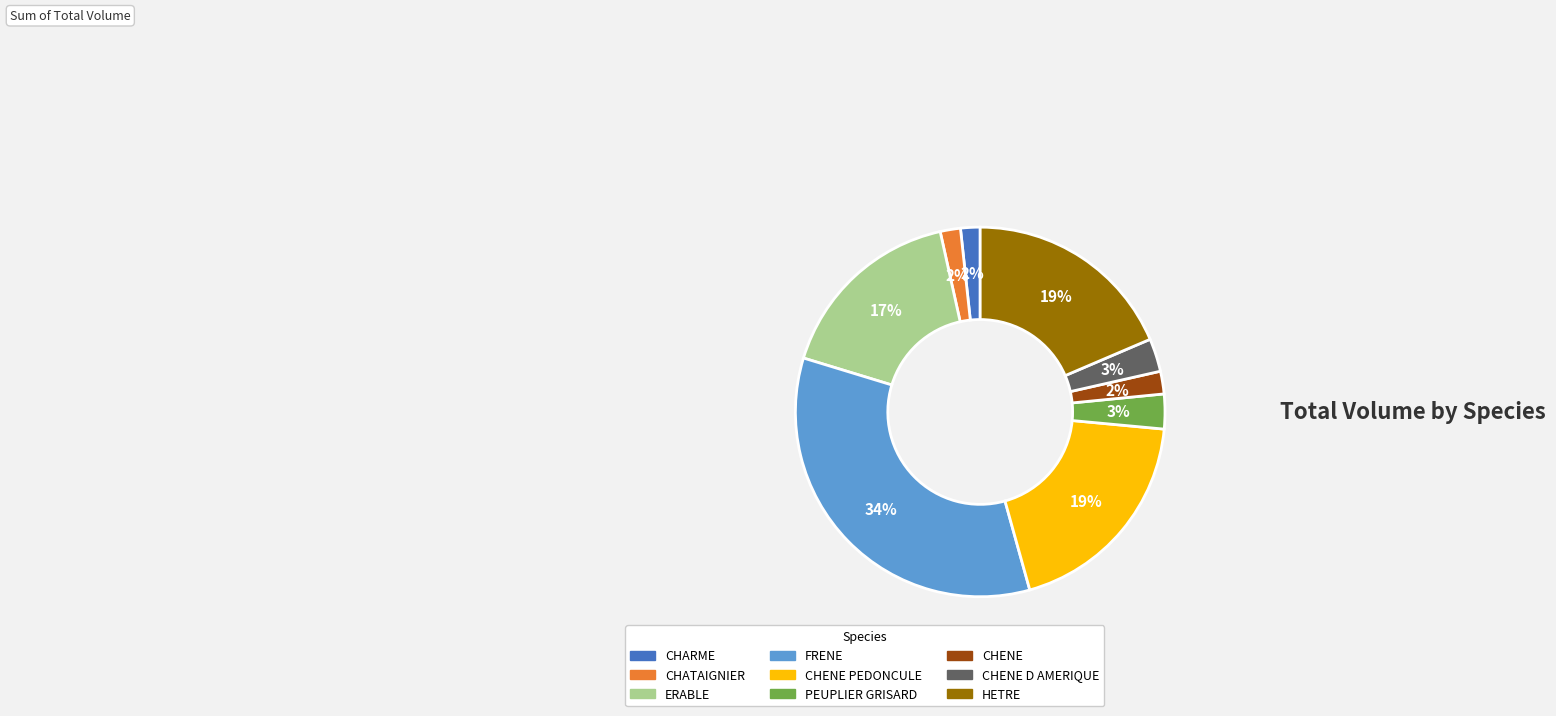

Does any single category account for the majority?

No